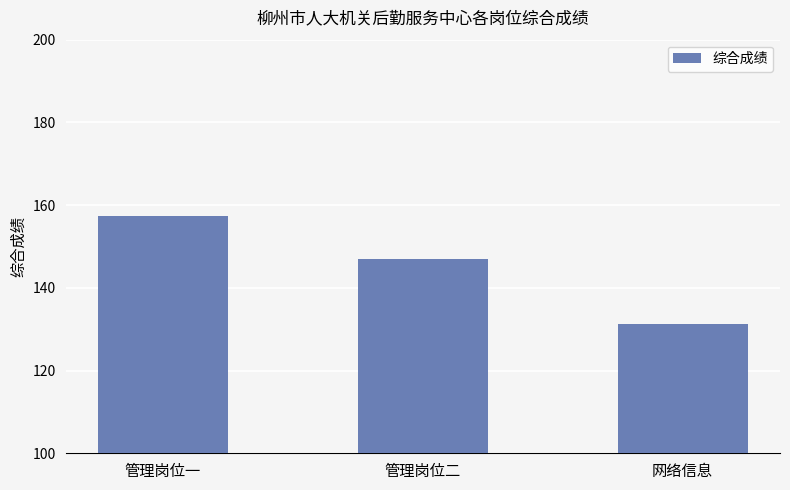

The chart shows a value of 146.9 at 管理岗位二. True or false?

True